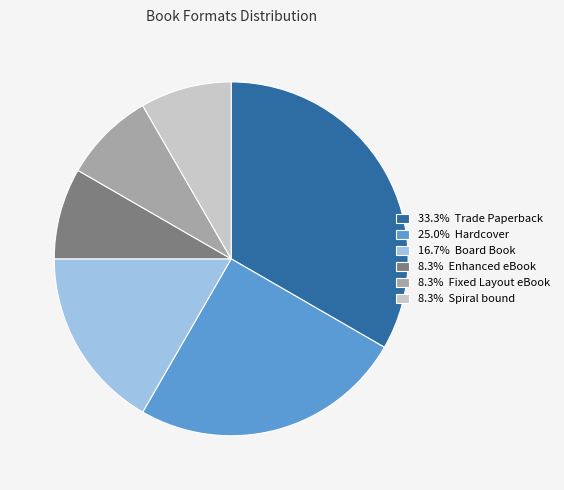

Does 8.3% Spiral bound account for over 50% of the chart?

No